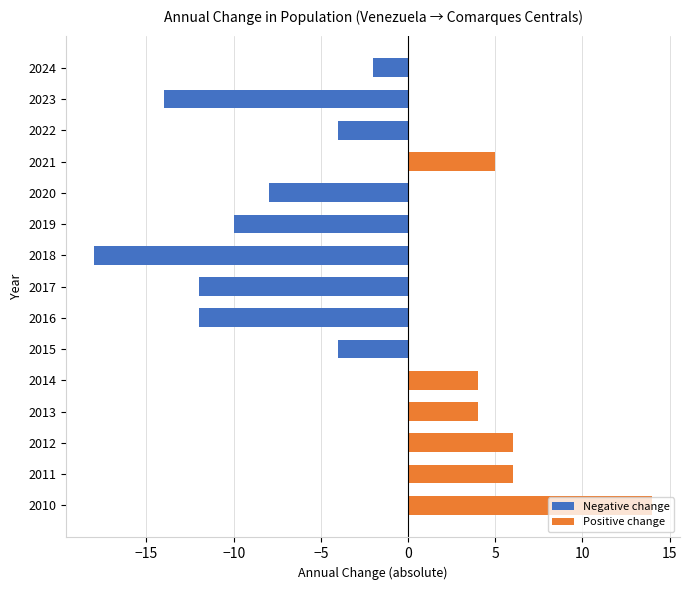

The chart shows a value of -4 at 2019. True or false?

False